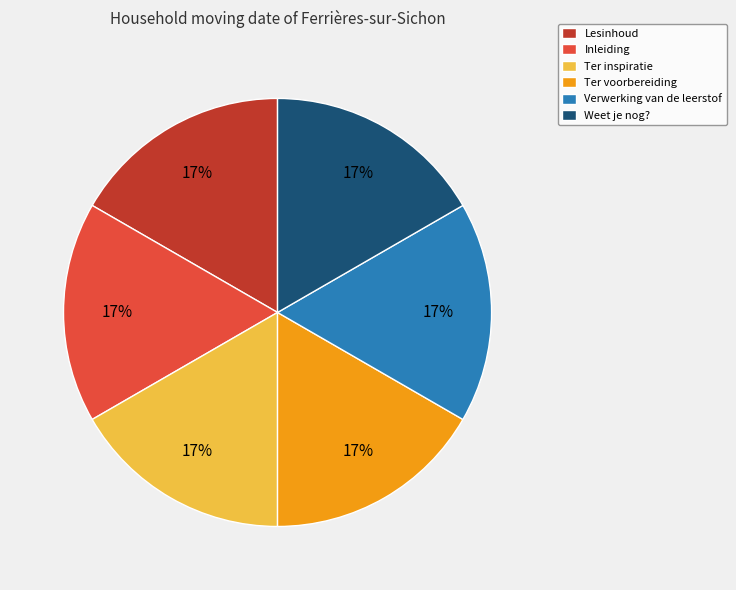

To the nearest percent, what is the combined percentage of Ter inspiratie and Weet je nog??

33%